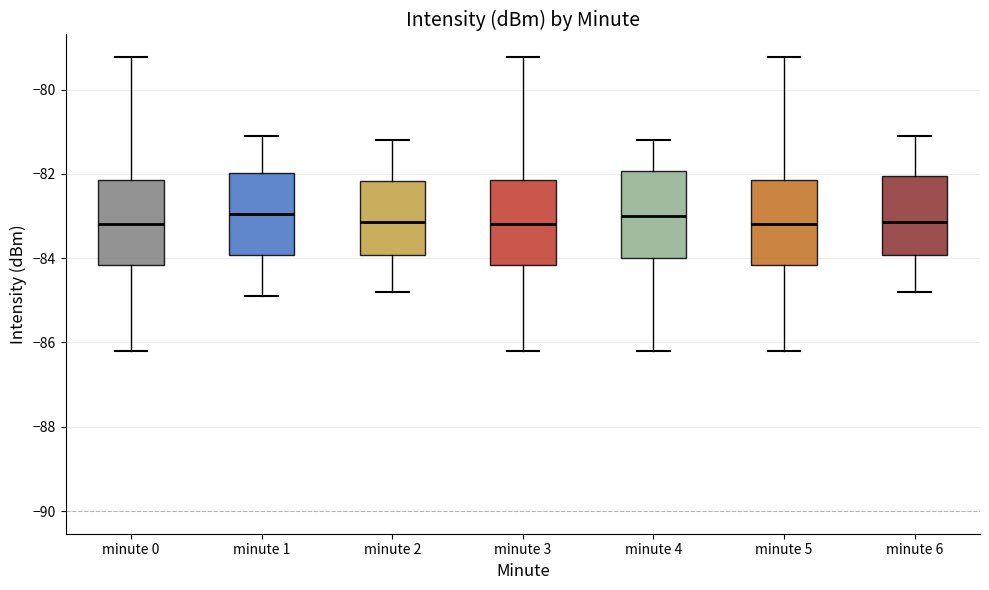

Reading left to right, transcribe this box plot: for each box, give where its median line is, the range the box spans, and where its two whiskers end, as read against the y-axis. The values are not printed on the chart, so give them approximately, as read against the axis.

minute 0: median -83.2, box -84.2 to -82.2, whiskers -86.2 to -79.2
minute 1: median -83.0, box -84.0 to -82.0, whiskers -84.8 to -81.0
minute 2: median -83.2, box -84.0 to -82.2, whiskers -84.8 to -81.2
minute 3: median -83.2, box -84.2 to -82.2, whiskers -86.2 to -79.2
minute 4: median -83.0, box -84.0 to -82.0, whiskers -86.2 to -81.2
minute 5: median -83.2, box -84.2 to -82.2, whiskers -86.2 to -79.2
minute 6: median -83.2, box -84.0 to -82.0, whiskers -84.8 to -81.0